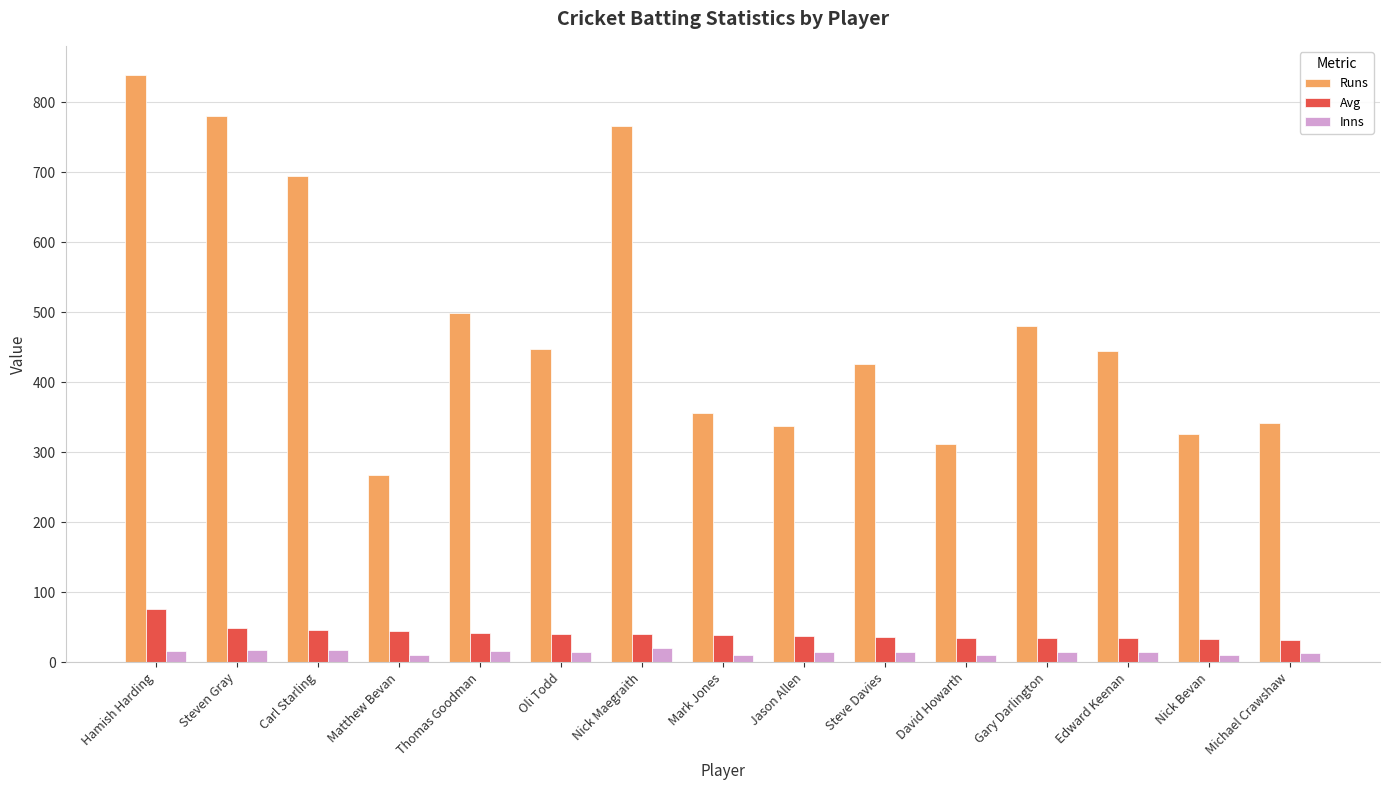

What position from the right is Gary Darlington?

4